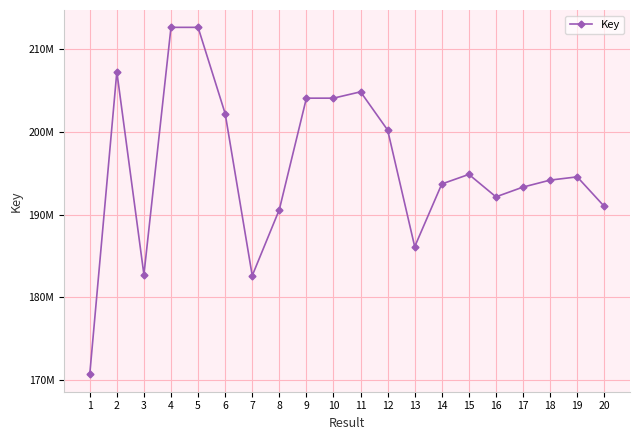

Reading left to right, extract all data points from this chart.

1=170711199	2=207267829	3=182764121	4=212639548	5=212638842	6=202220826	7=182637409	8=190617283	9=204083218	10=204084244	11=204850027	12=200231501	13=186139754	14=193715821	15=194872939	16=192160233	17=193340386	18=194182241	19=194575254	20=191010677